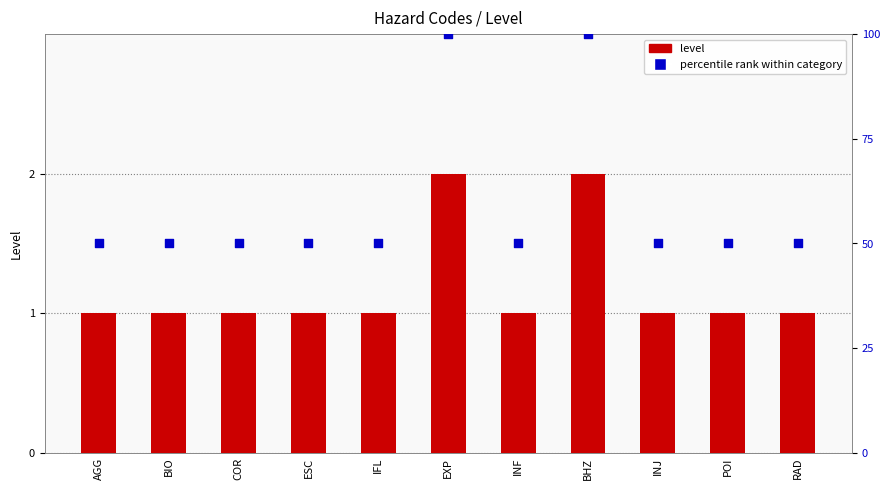

Which series reaches the minimum Y coordinate?

level